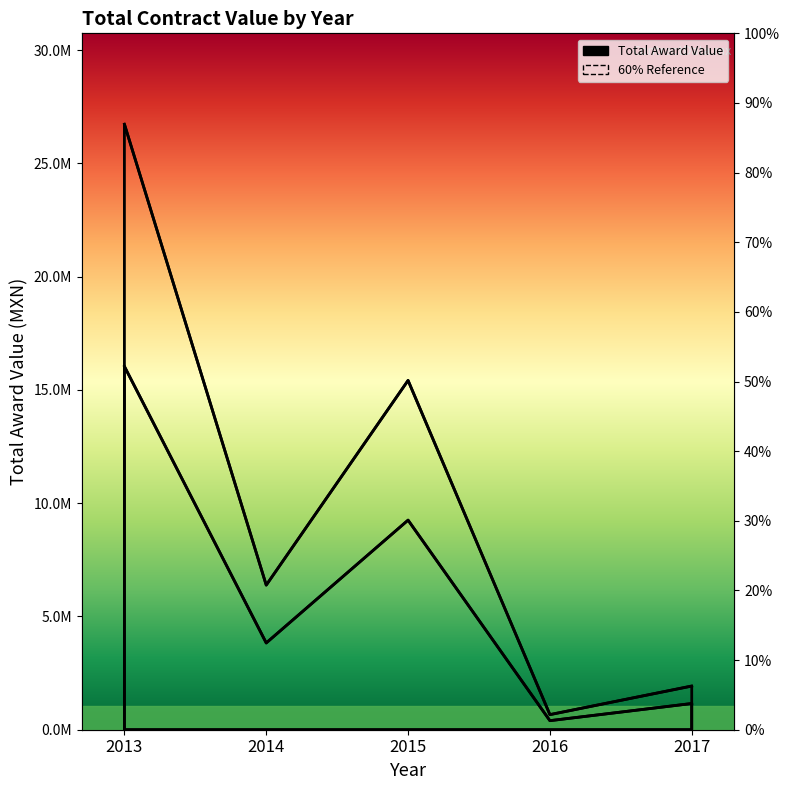

Reading right to left, extract all data points from this chart.

Total Award Value (line): 2017=1928341.0	2016=666491.8	2015=15421346.6	2014=6384729.8	2013=26735500.4
60% Reference (line): 2017=1157004.6	2016=399895.1	2015=9252807.9	2014=3830837.9	2013=16041300.3